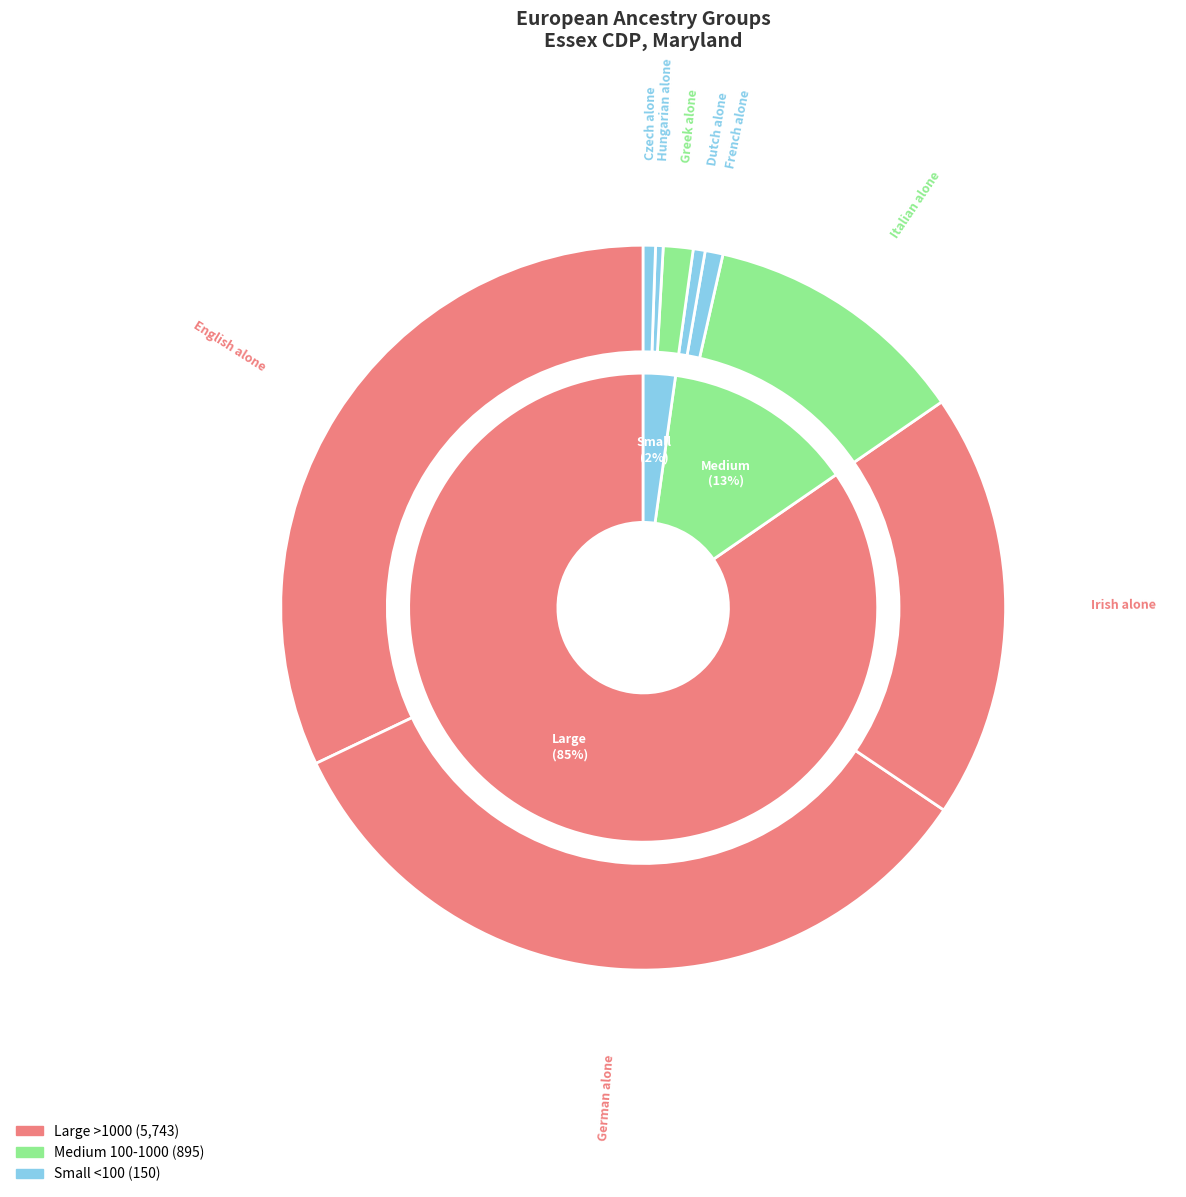

What portion of the pie excludes English alone?

67.9%